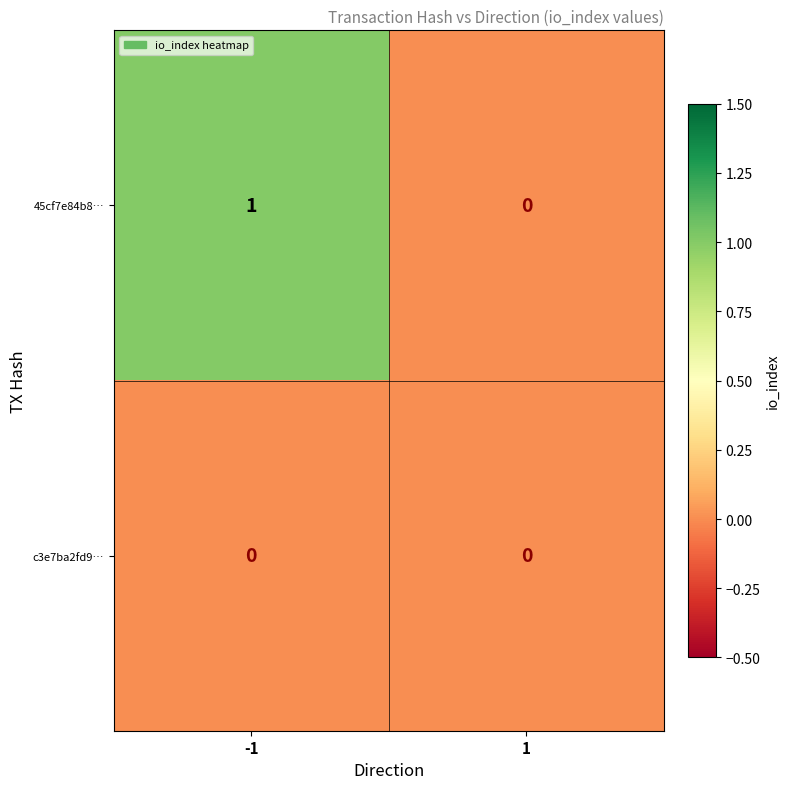

Between -1 and 1, which series saw the biggest shift?

45cf7e84b8…